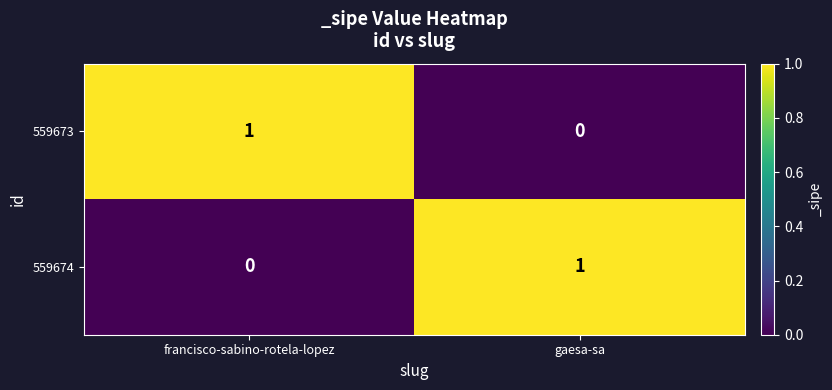

Reading left to right, transcribe all the data shown in this chart.

559673: francisco-sabino-rotela-lopez=1	gaesa-sa=0
559674: francisco-sabino-rotela-lopez=0	gaesa-sa=1